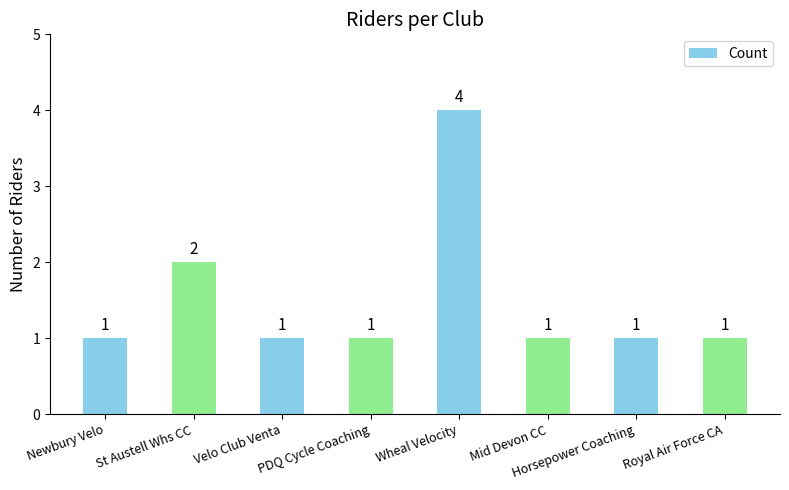

What position from the right is St Austell Whs CC?

7